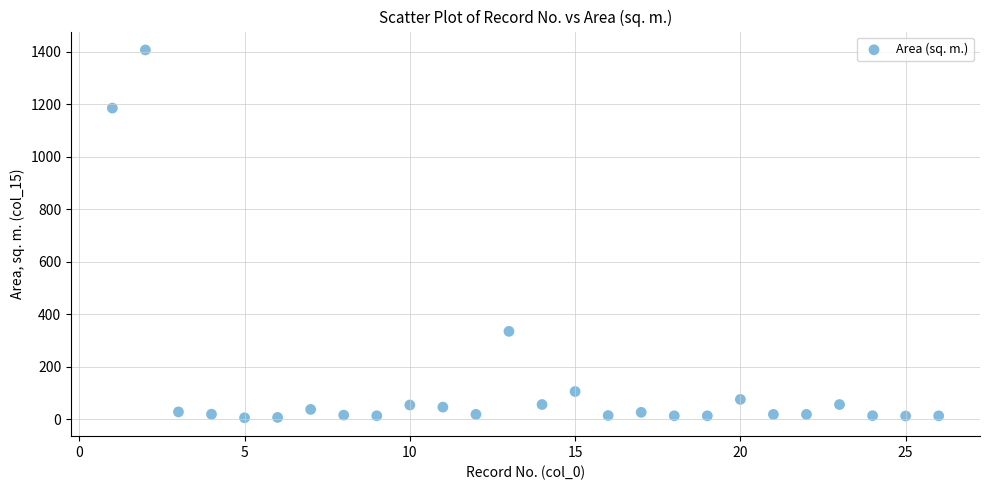

What is the range of X values (max minus min)?

25.0